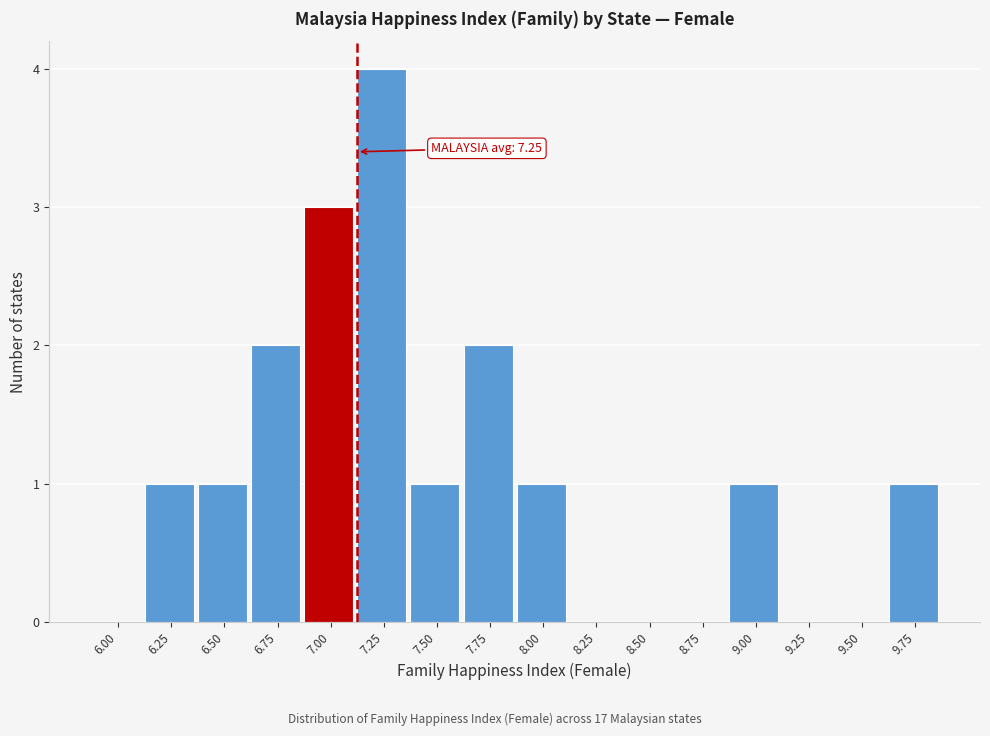

Reading left to right, list all the values displayed in this chart.

6.00=0	6.25=1	6.50=1	6.75=2	7.00=3	7.25=4	7.50=1	7.75=2	8.00=1	8.25=0	8.50=0	8.75=0	9.00=1	9.25=0	9.50=0	9.75=1